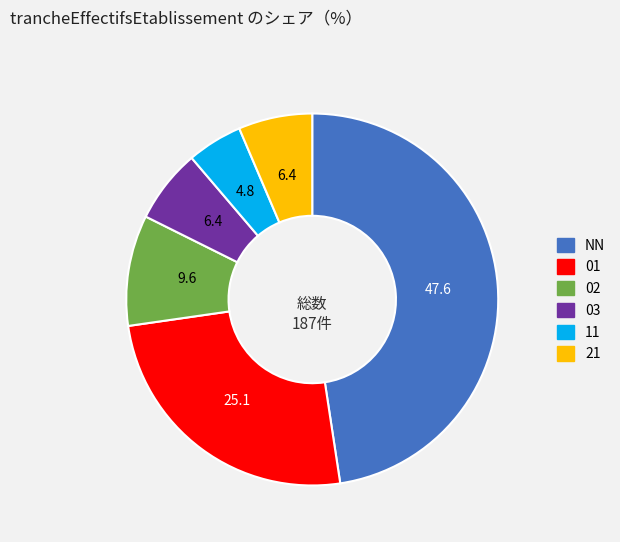

Does any single category account for the majority?

No